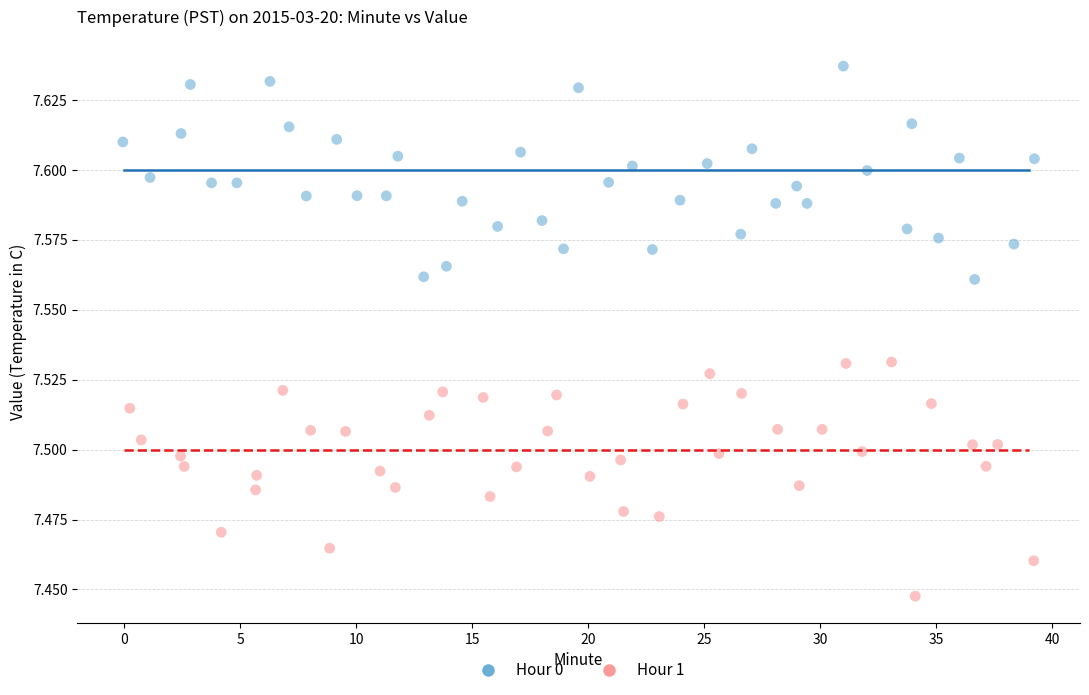

What are all the series names shown in the legend?

Hour 0, Hour 1